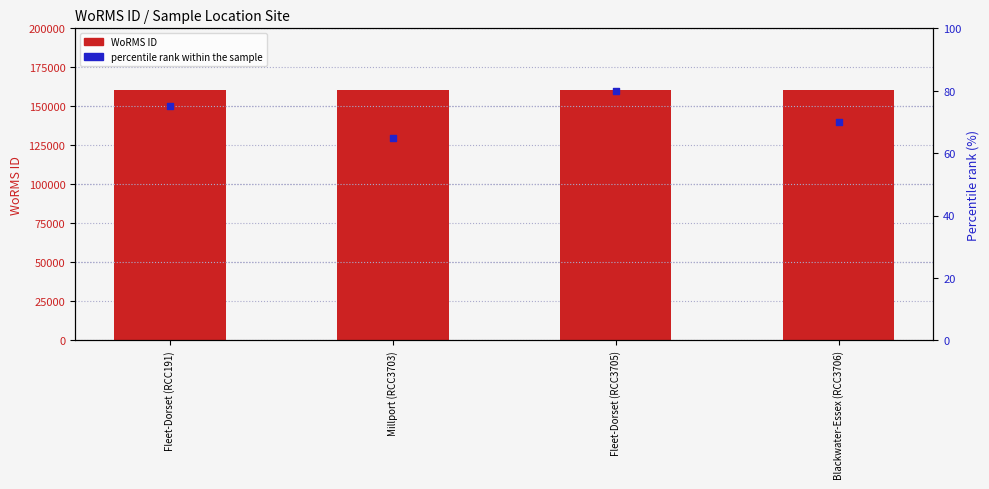

Which series contains the highest Y value?

WoRMS ID